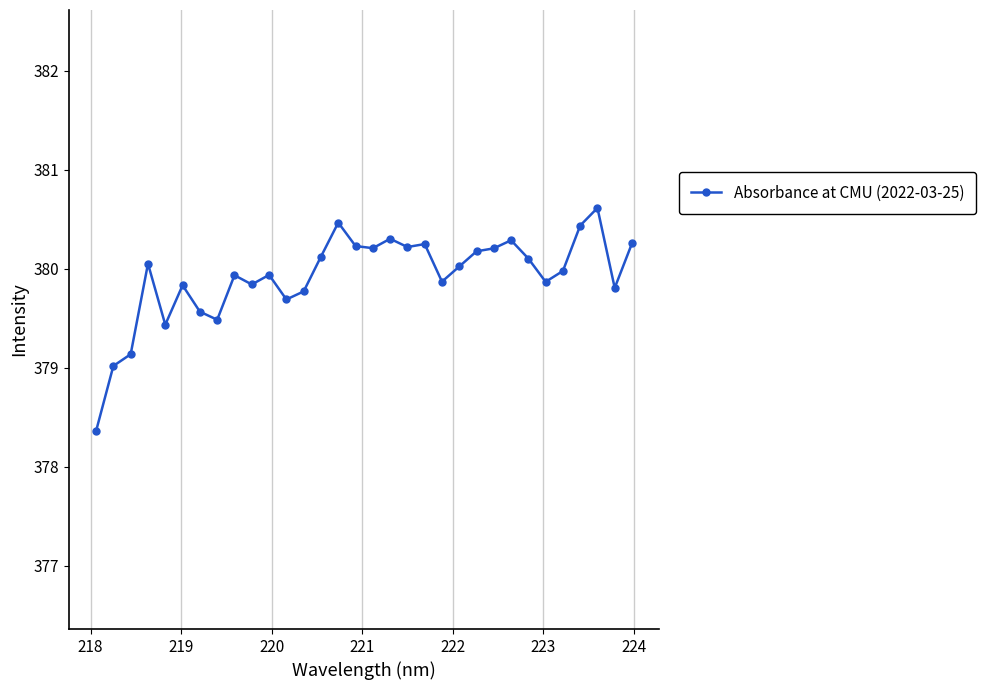

What is the maximum value shown in the chart?

380.6